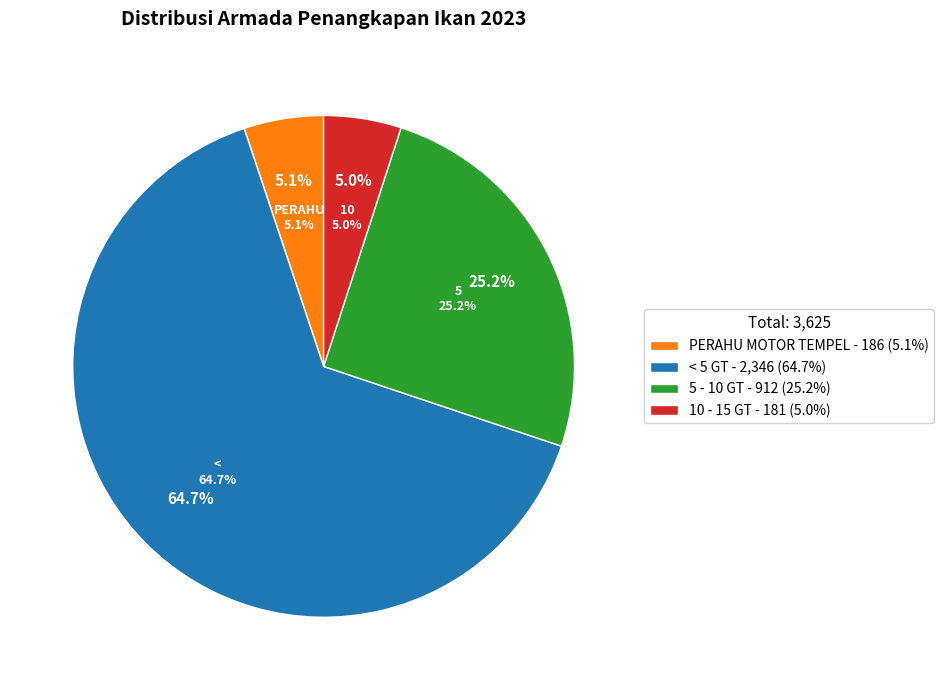

Combined, do PERAHU MOTOR TEMPEL and 5 - 10 GT account for over 50%?

No